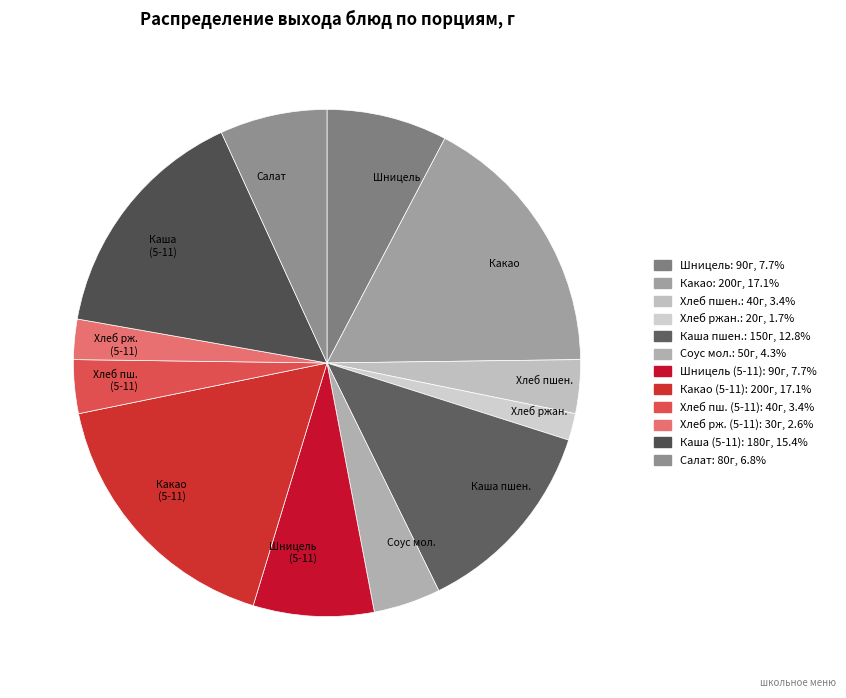

Which category has the smallest portion of the pie?

Хлеб ржан.